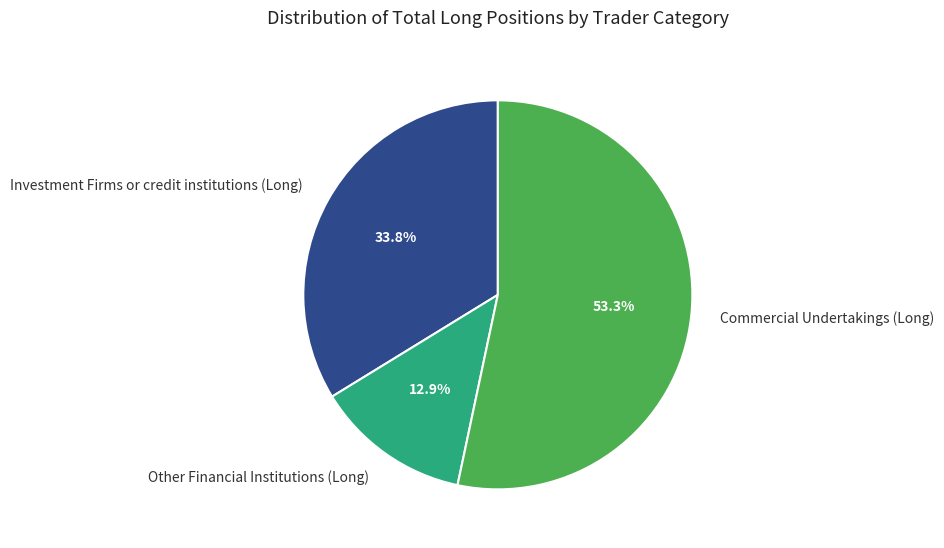

Combined, do Investment Firms or credit institutions (Long) and Other Financial Institutions (Long) account for over 50%?

No